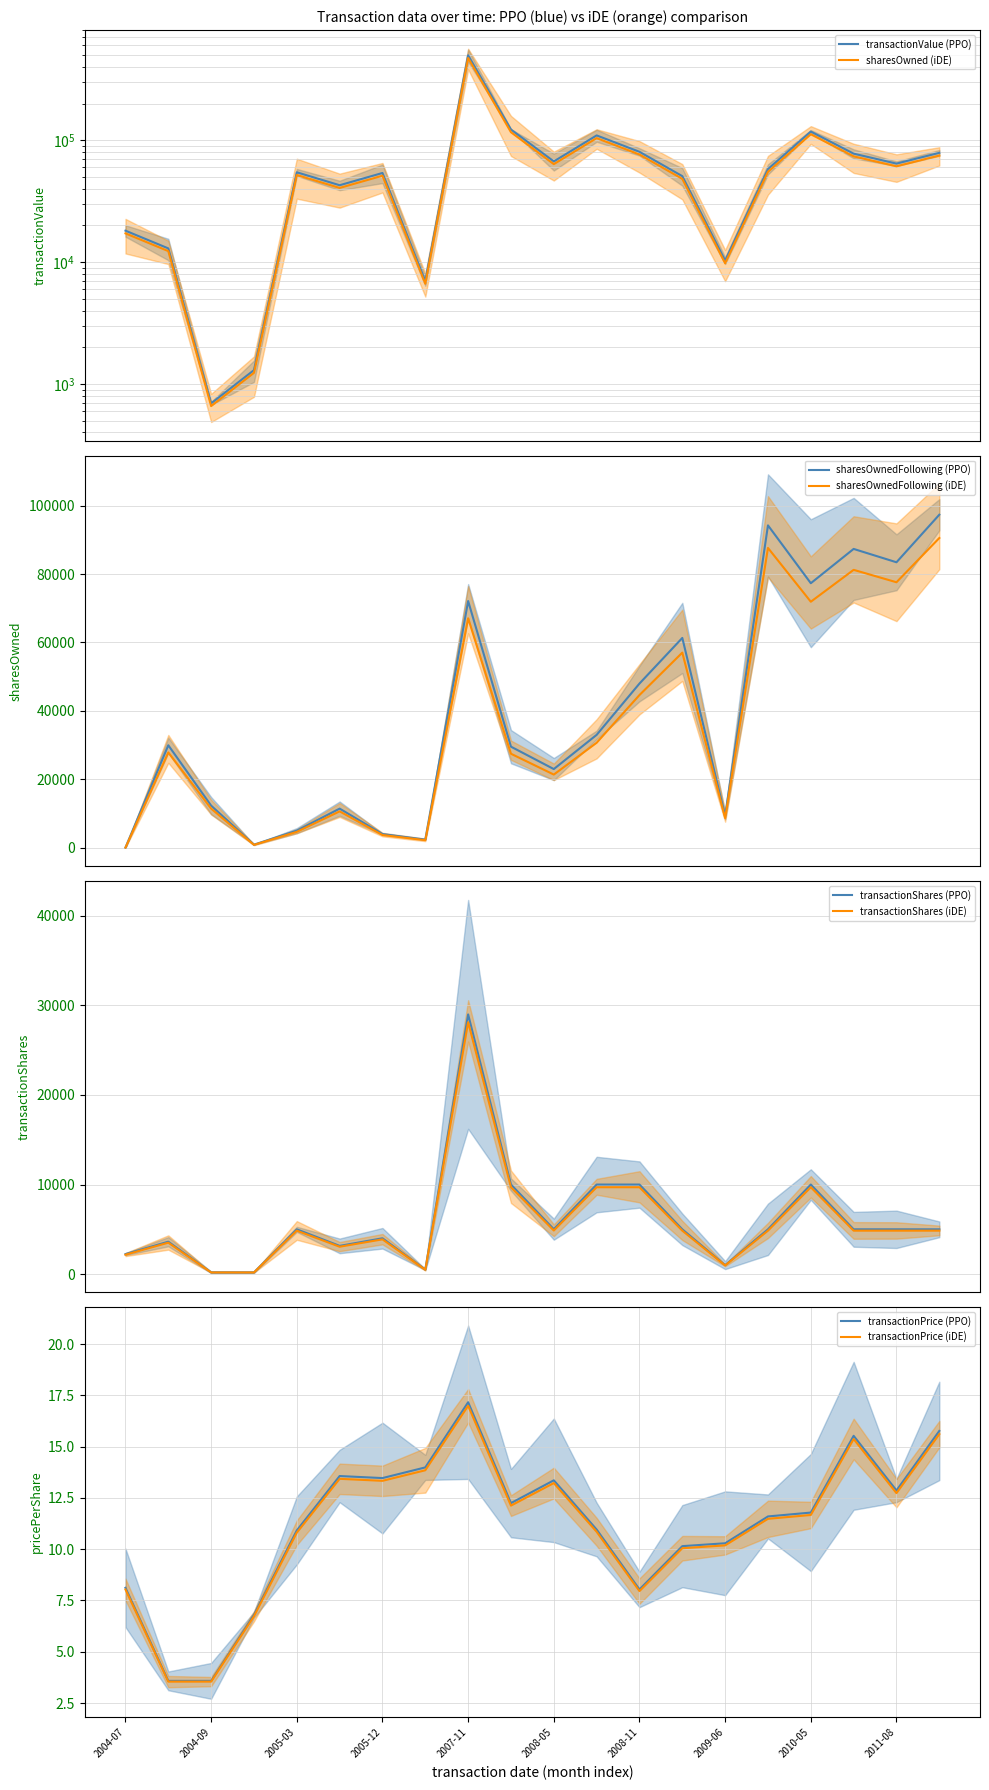

Which series has the largest total across all categories?

transactionValue